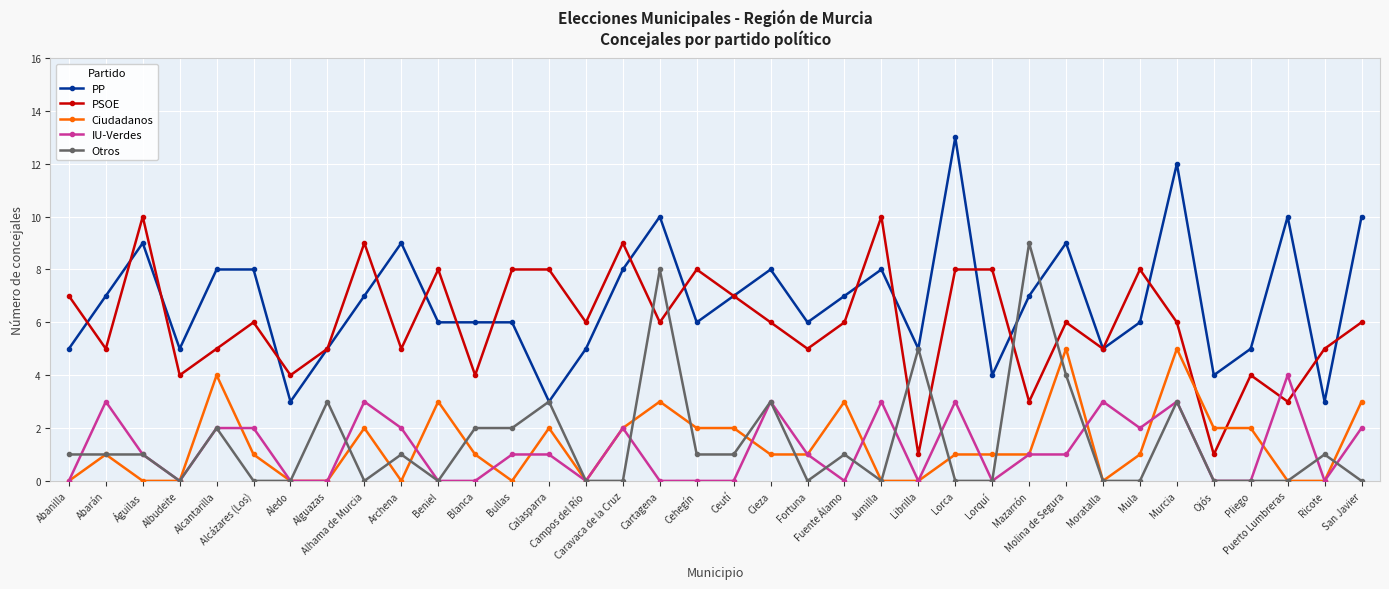

What is the maximum value for IU-Verdes?

4